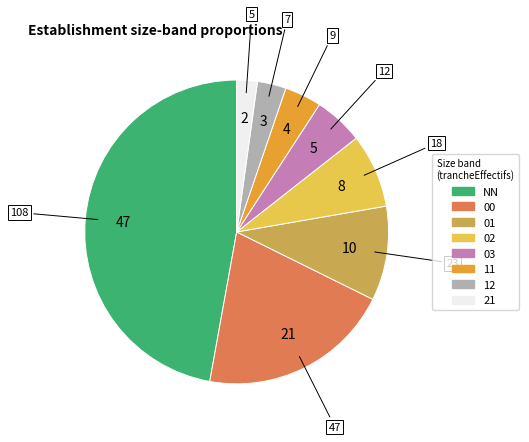

Do 00 and NN together represent more than half of the pie?

Yes